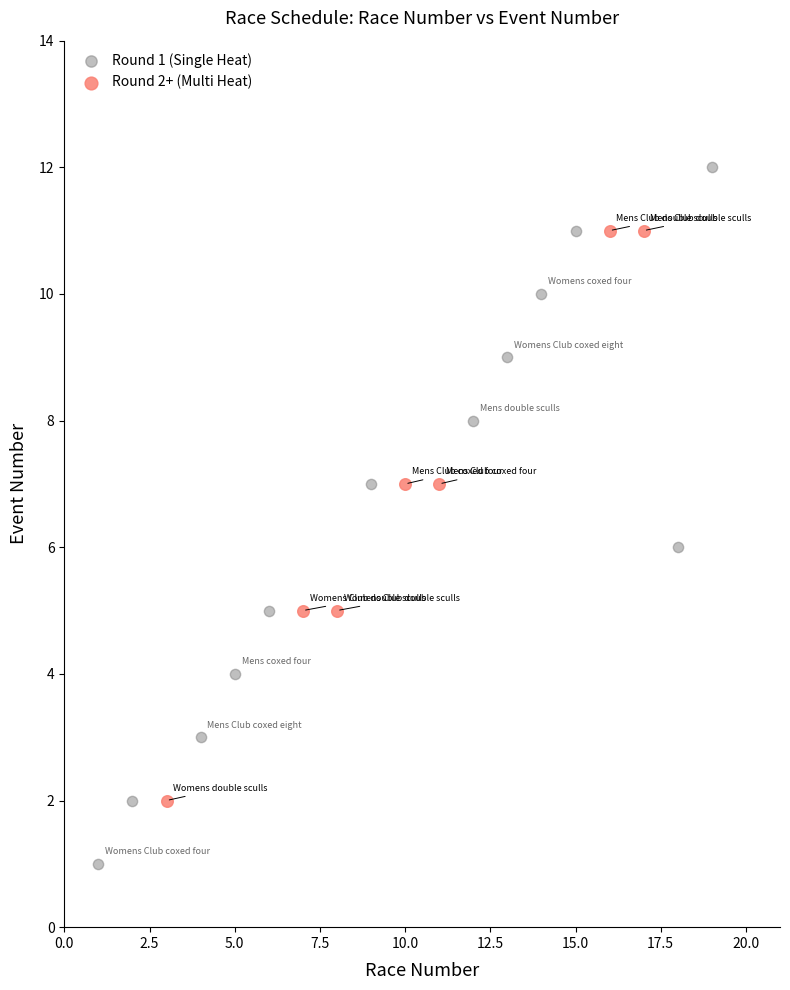

Which series has the largest Y range (max minus min)?

Round 1 (Single Heat)